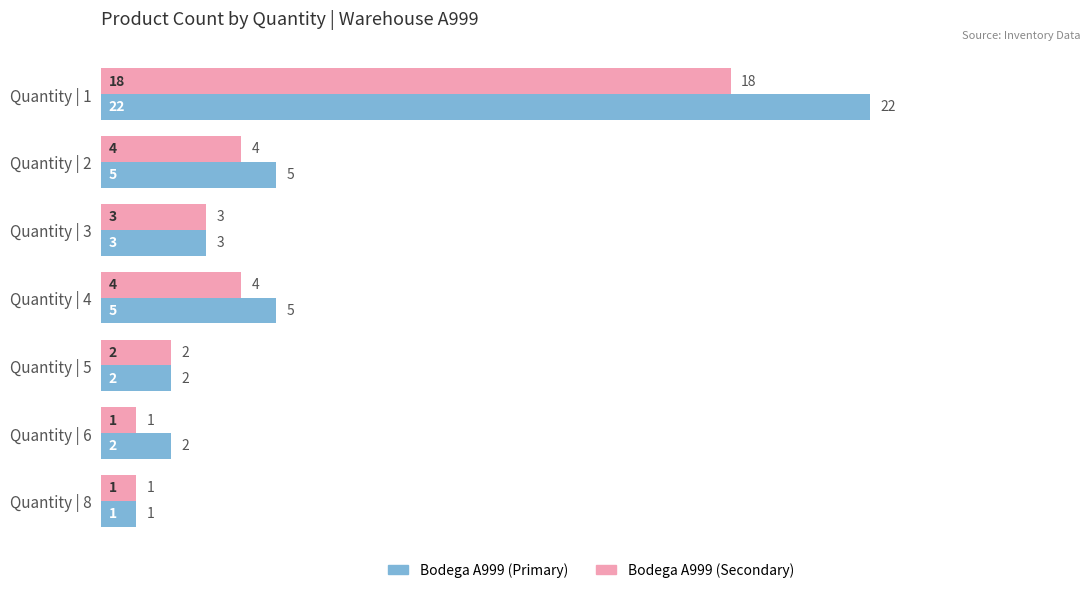

Which series has the widest spread of values?

Bodega A999 (Primary)